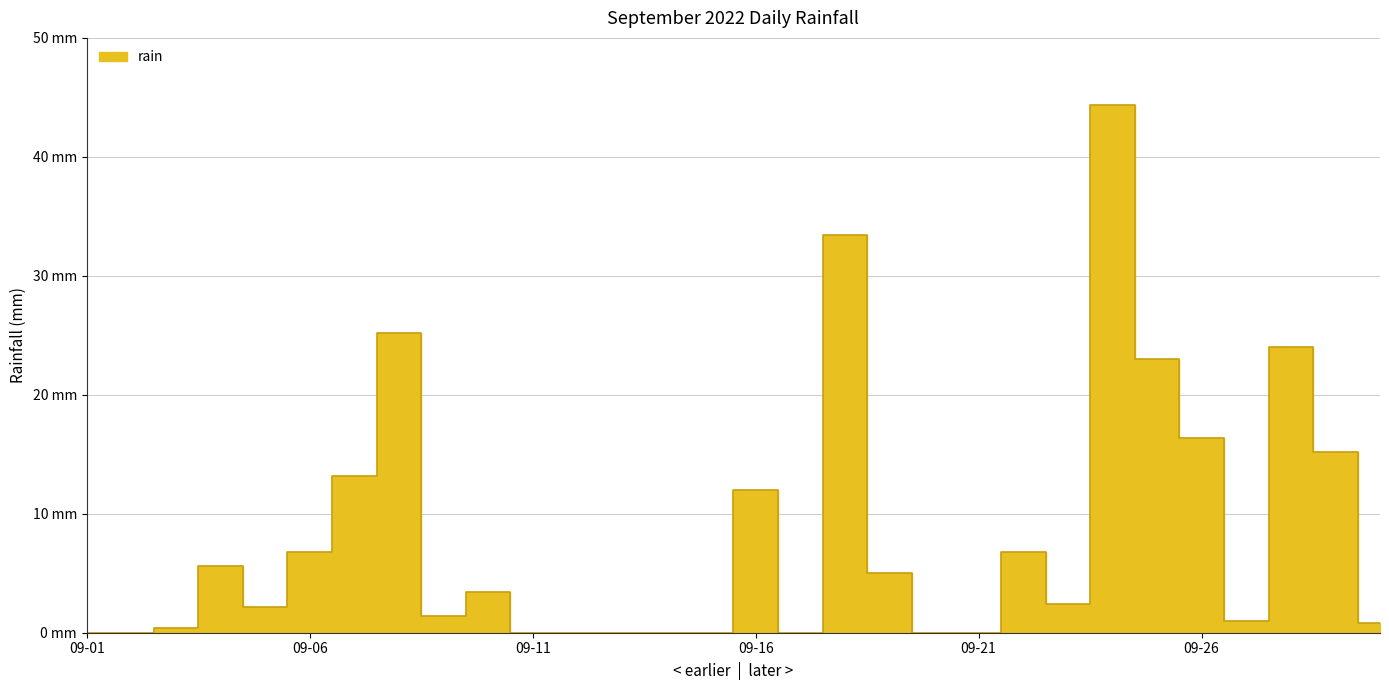

Which category has the lowest value across all series?

09-01